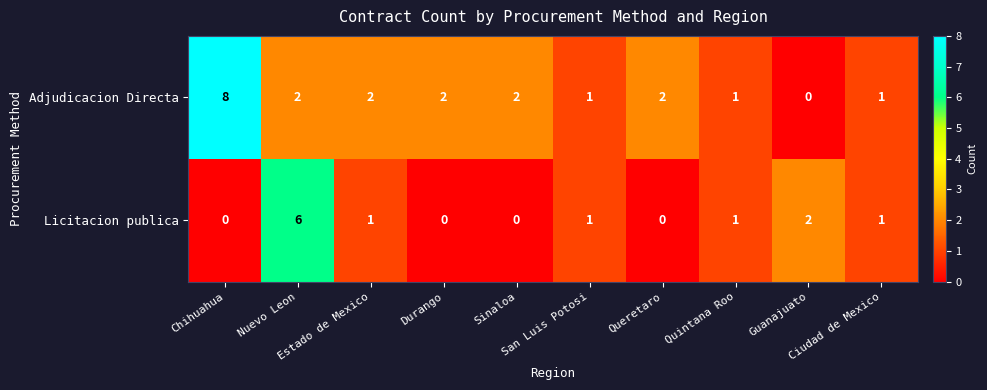

How many Licitacion publica values are between 0 and 1?

8